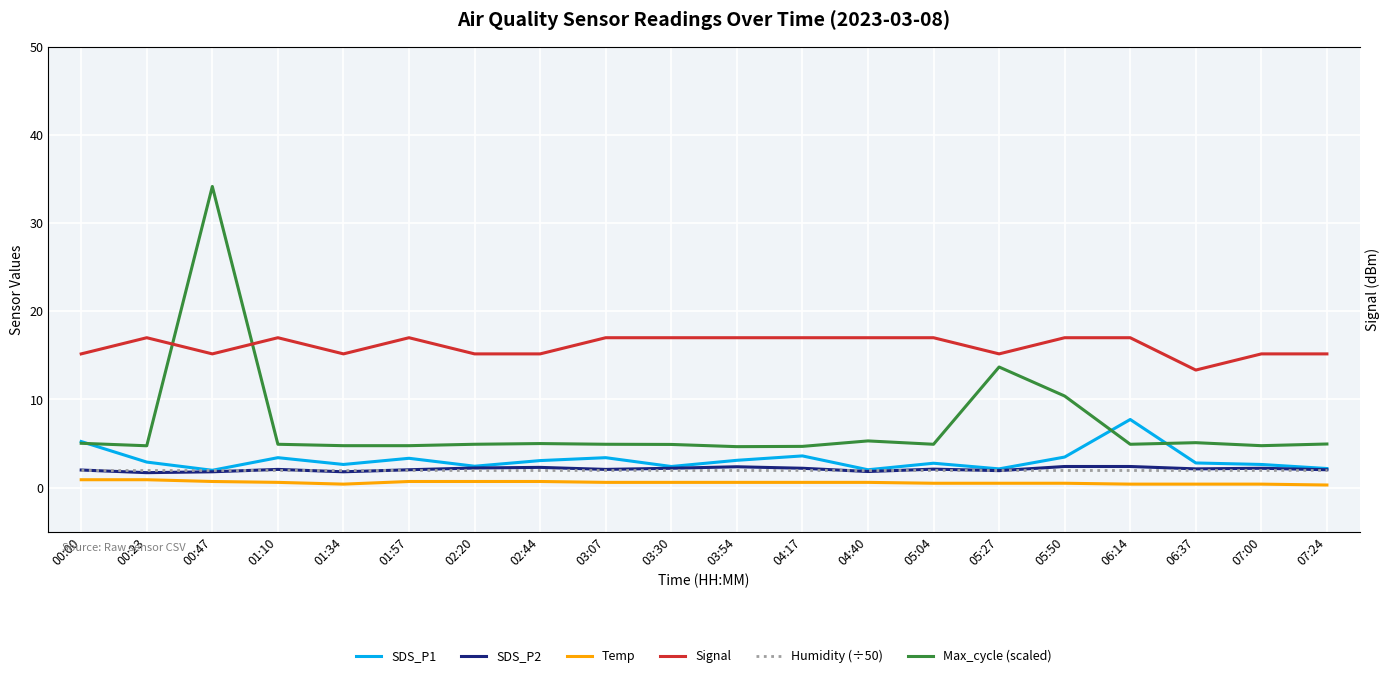

Is this an area chart (filled region under the line)?

No